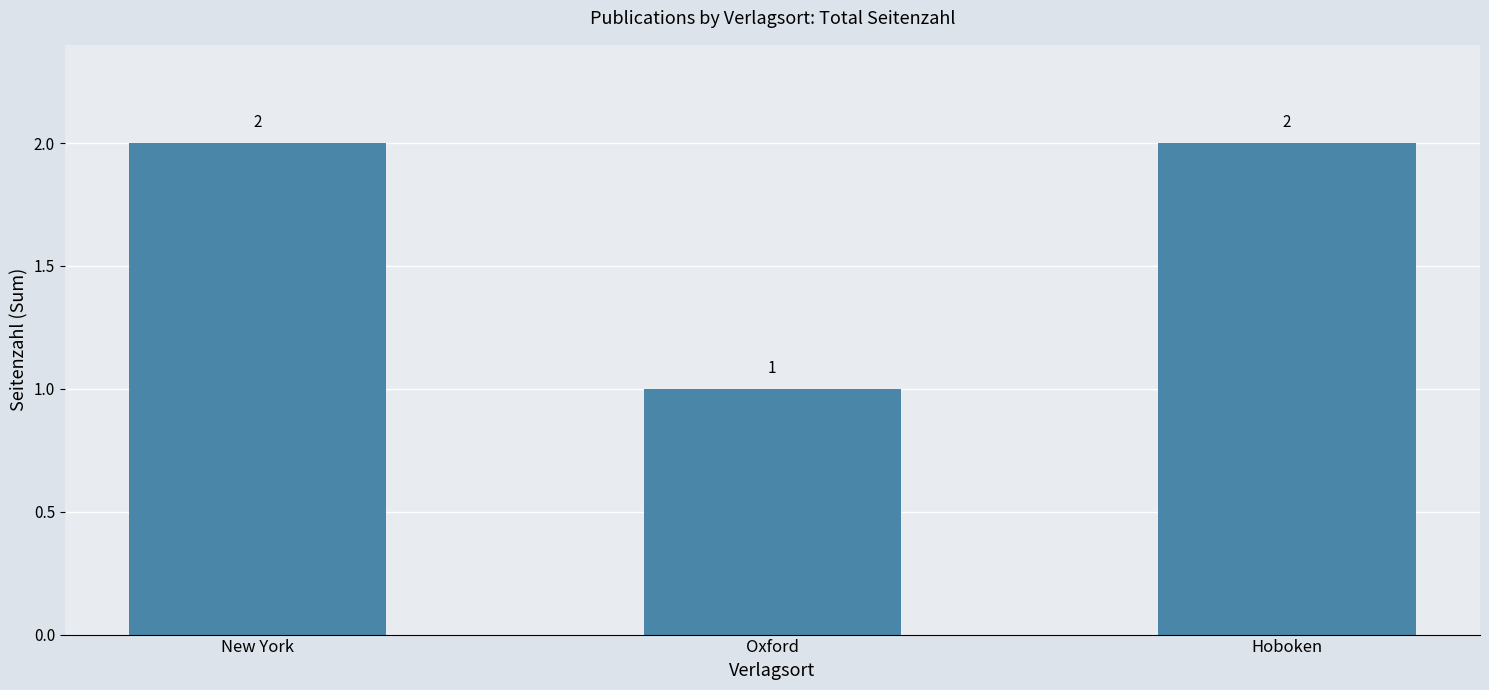

Reading right to left, extract all data points from this chart.

2	1	2